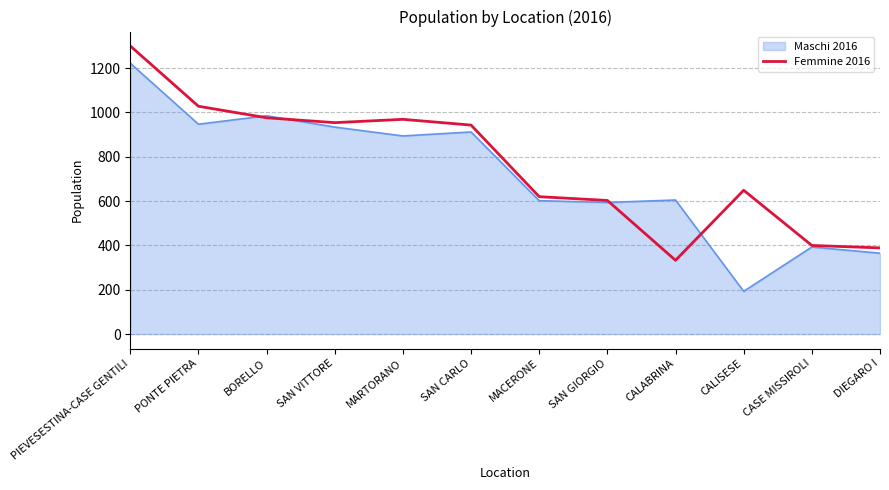

Count the number of data series in this chart.

2